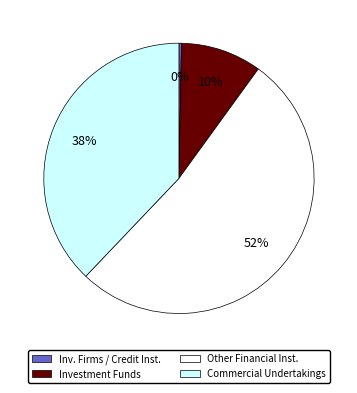

To the nearest percent, what is the average slice percentage?

25%